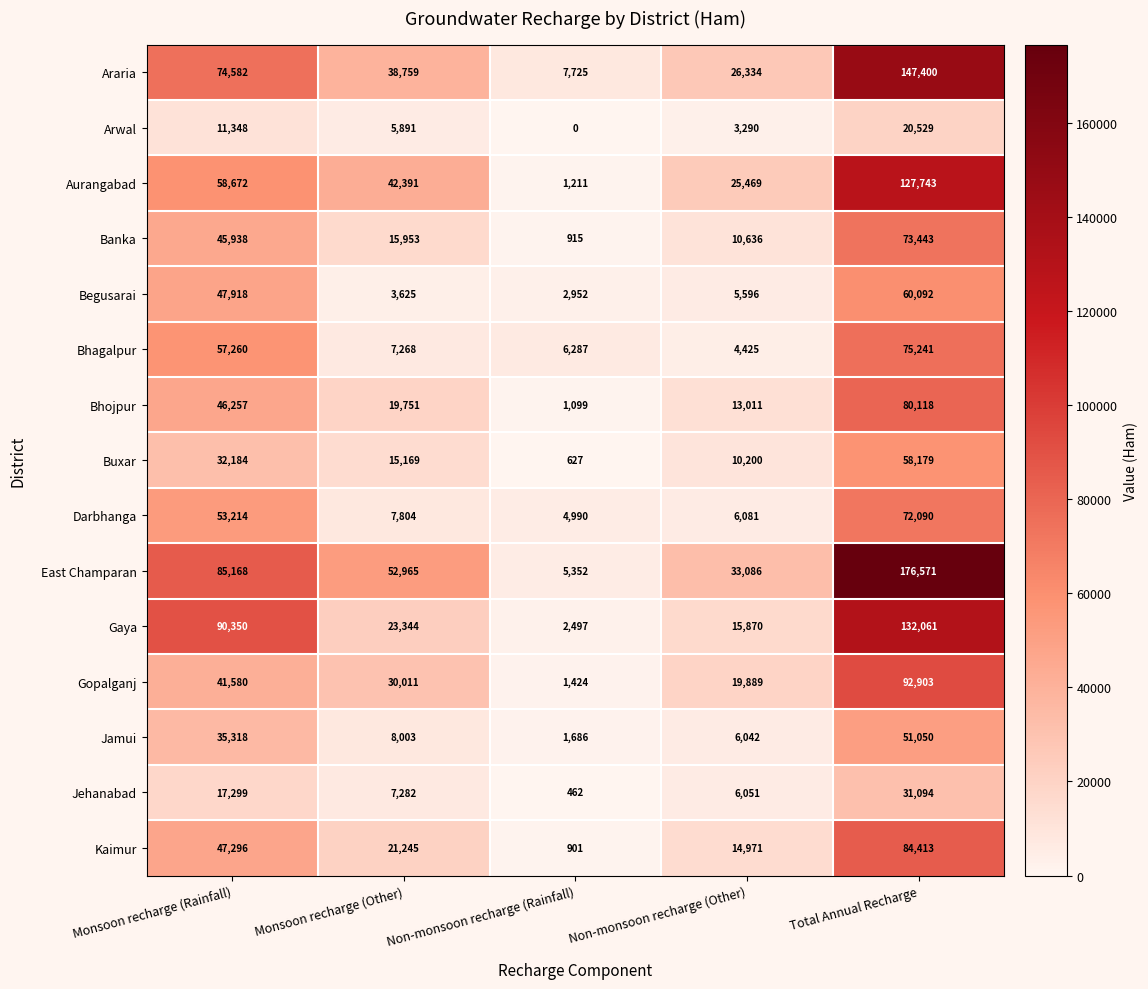

At Total Annual Recharge, list the series in order from smallest to largest.

Arwal, Jehanabad, Jamui, Buxar, Begusarai, Darbhanga, Banka, Bhagalpur, Bhojpur, Kaimur, Gopalganj, Aurangabad, Gaya, Araria, East Champaran